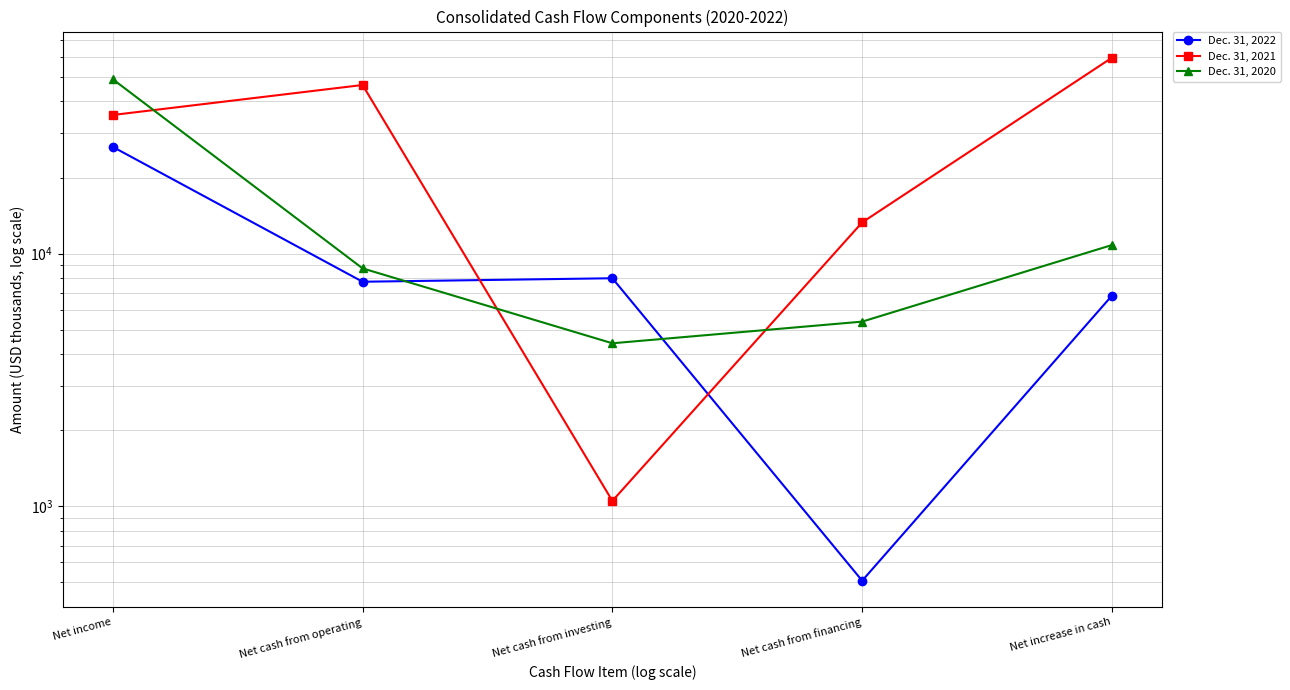

How many lines are shown in the chart?

3